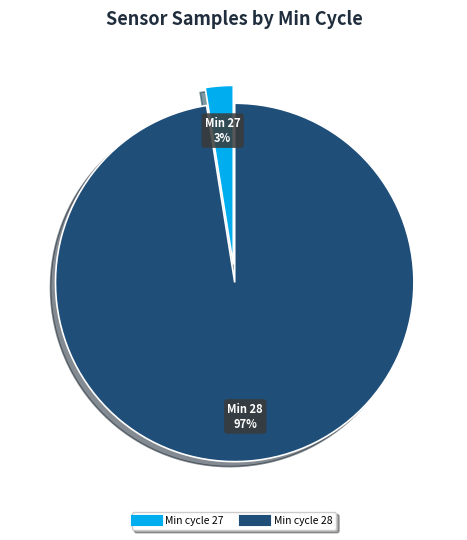

To the nearest percent, what is the average slice percentage?

50%